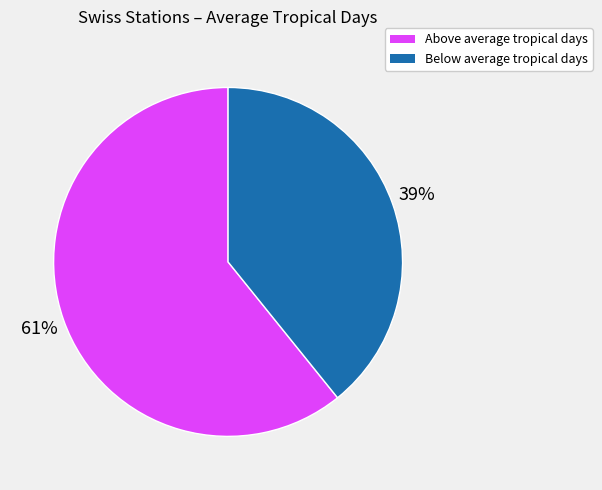

Is it true that Below average tropical days is 39% of the pie?

True